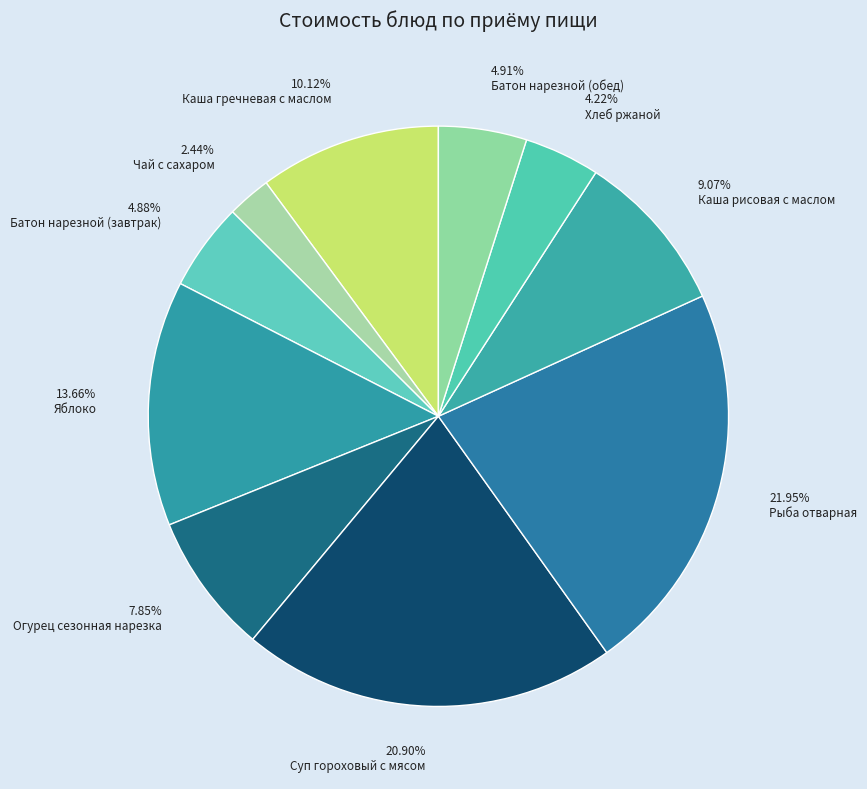

Is 4.88% Батон нарезной (завтрак) the majority of the pie?

No